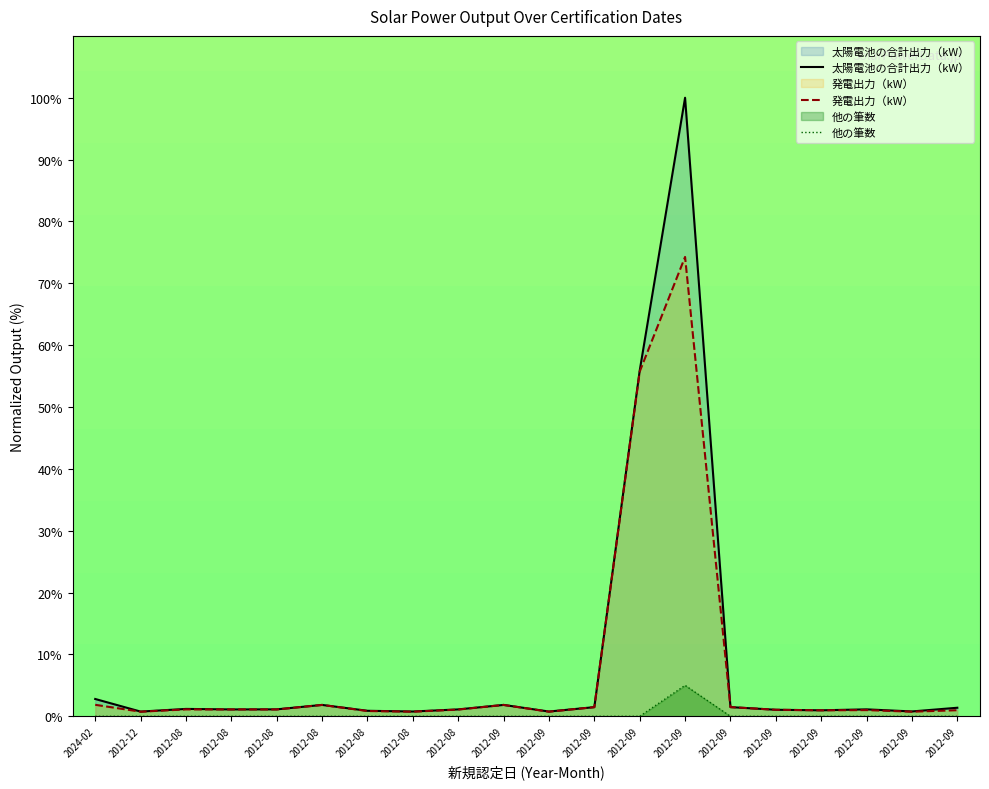

True or false: 太陽電池の合計出力（kW） and 発電出力（kW） intersect in this chart.

False